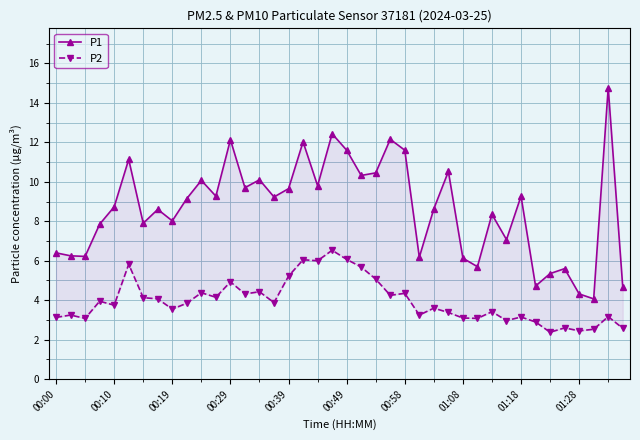

True or false: P2 has a value of 6.5 at 19.

True